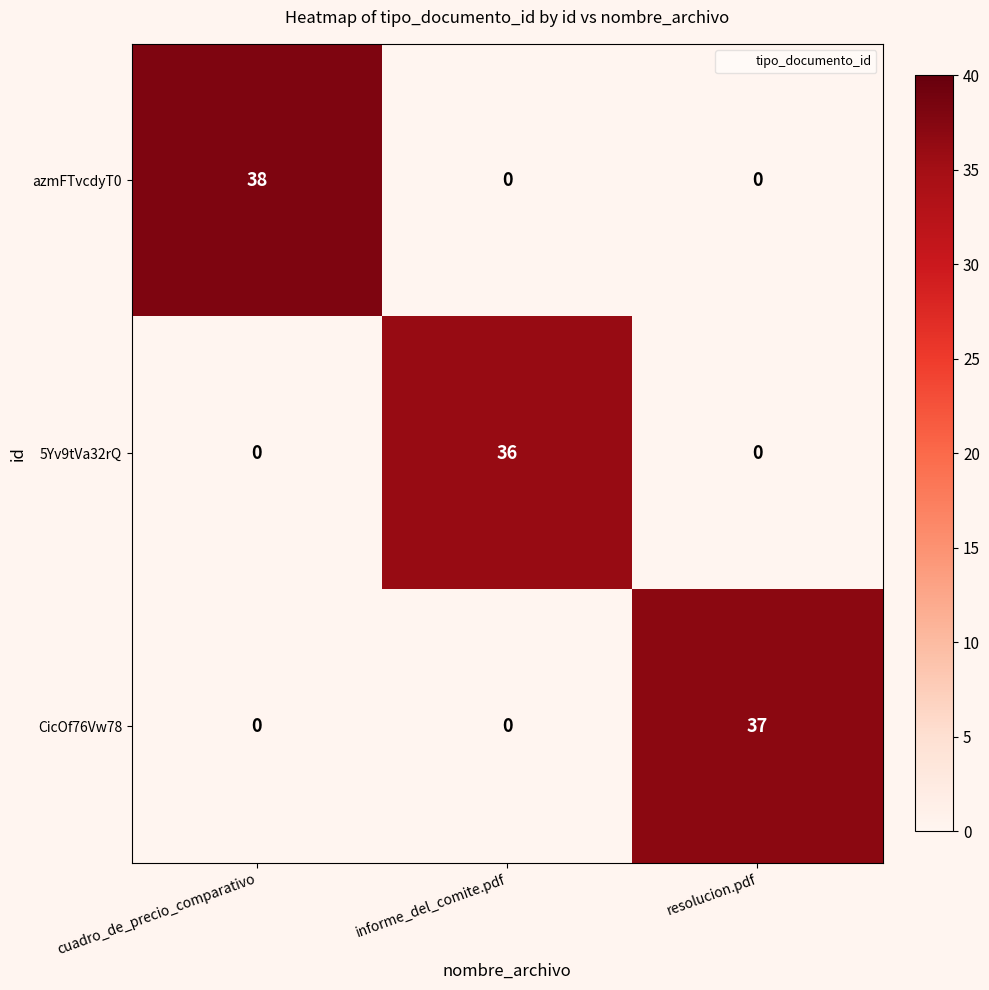

How many data points in 5Yv9tVa32rQ are above 0?

1